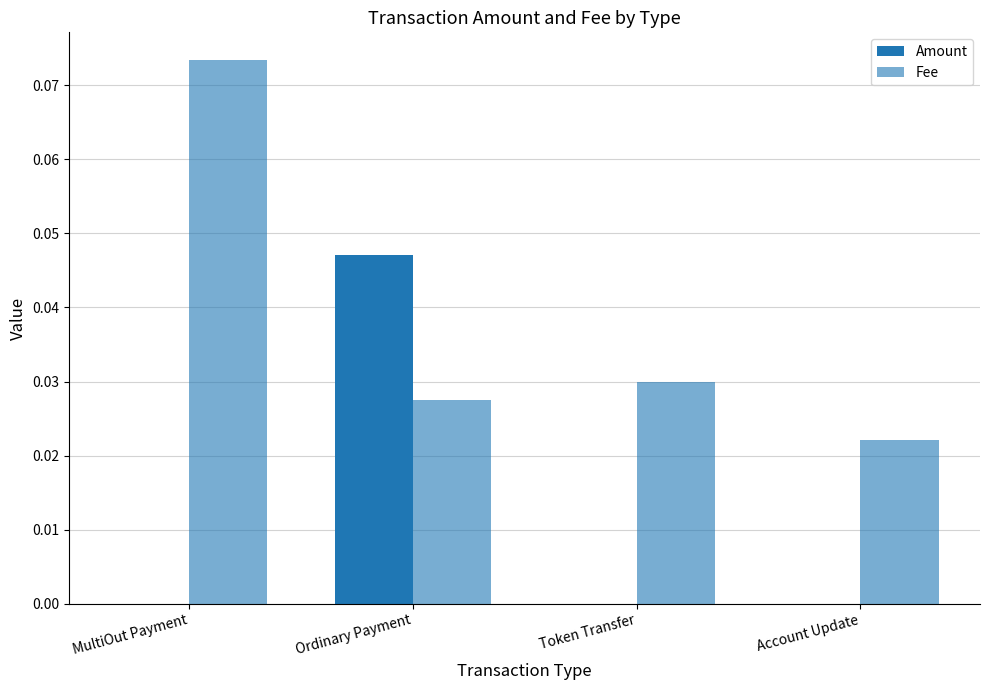

Reading left to right, what are all the values shown in this chart?

Amount: MultiOut Payment=0.0	Ordinary Payment=0.0	Token Transfer=0.0	Account Update=0.0
Fee: MultiOut Payment=0.1	Ordinary Payment=0.0	Token Transfer=0.0	Account Update=0.0